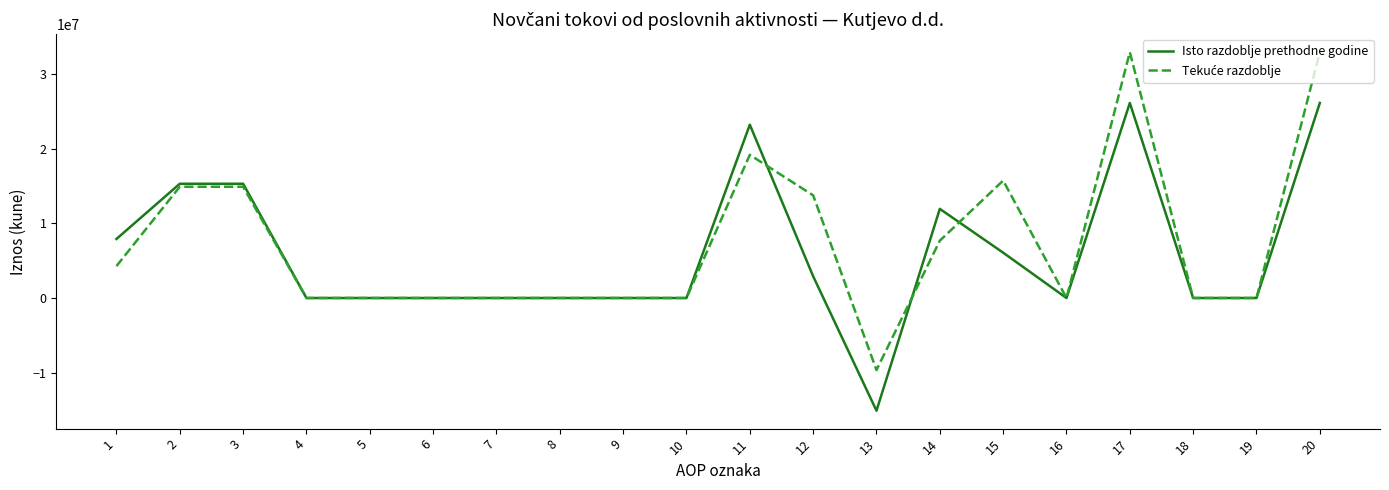

What is the maximum value shown in the chart?

32891923